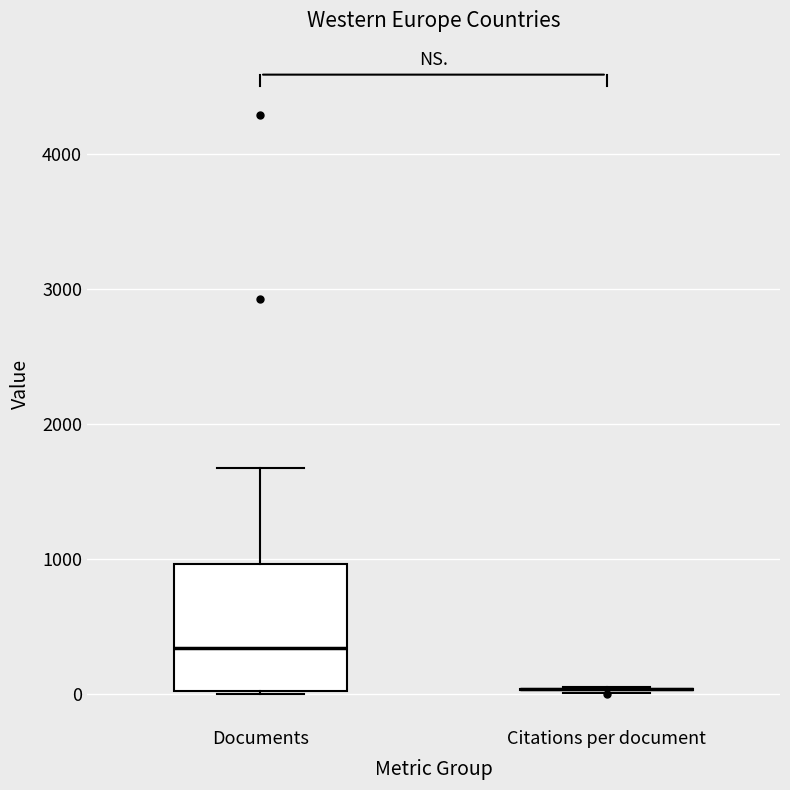

Reading left to right, transcribe this box plot: for each box, give where its median line is, the range the box spans, and where its two whiskers end, as read against the y-axis. The values are not printed on the chart, so give them approximately, as read against the axis.

Documents: median 300, box 0 to 1000, whiskers 0 to 1700
Citations per document: box collapsed to a line at 0, whiskers 0 to 100